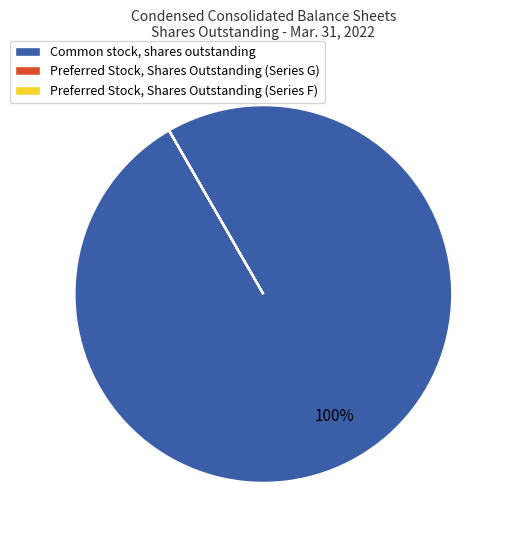

True or false: Common stock, shares outstanding accounts for 85% of the total.

False